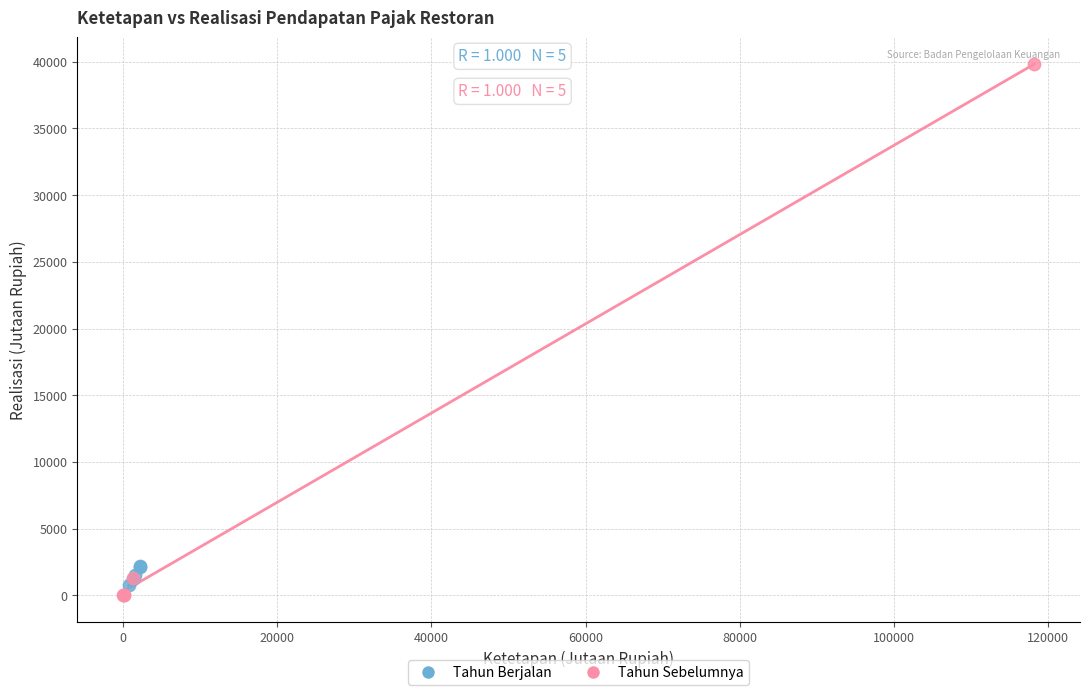

Which series has the largest Y range (max minus min)?

Tahun Sebelumnya